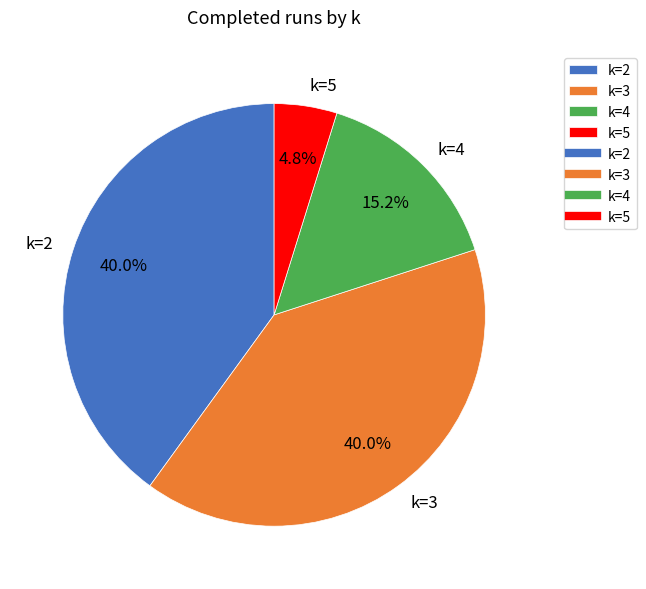

Between k=5 and k=4, which is larger?

k=4